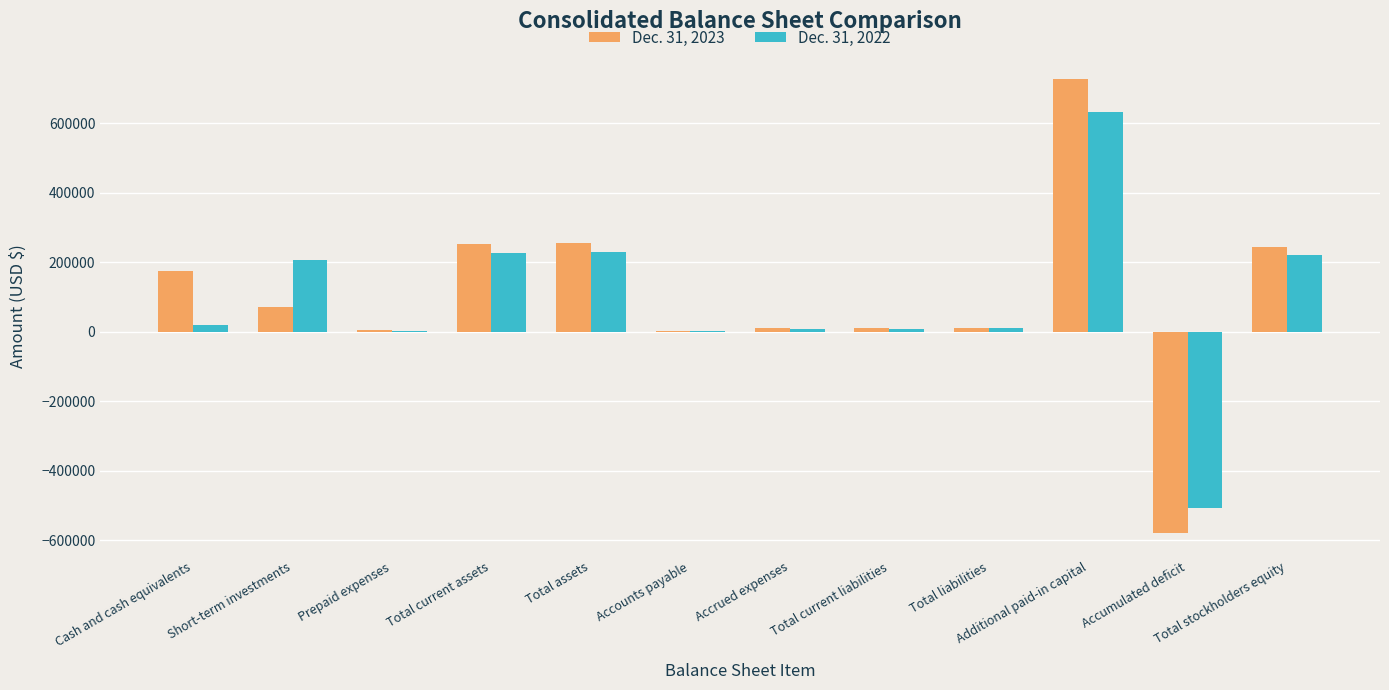

What is the total value across all series at Total assets?

485299